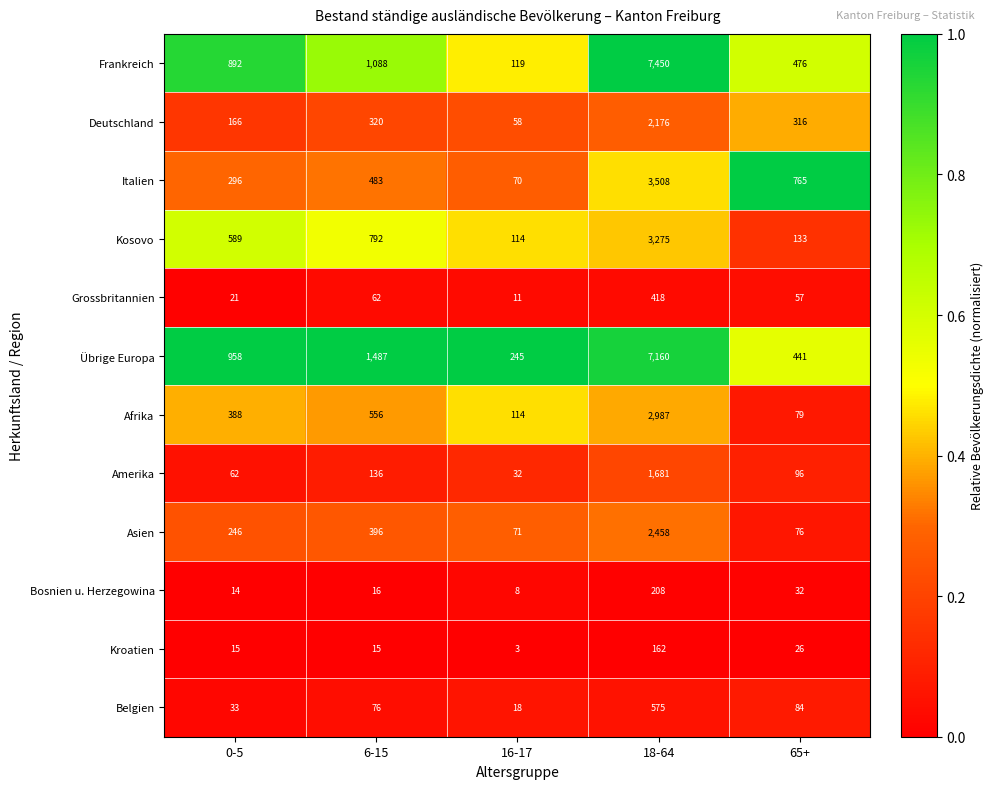

True or false: Frankreich has a value of 336 at 0-5.

False